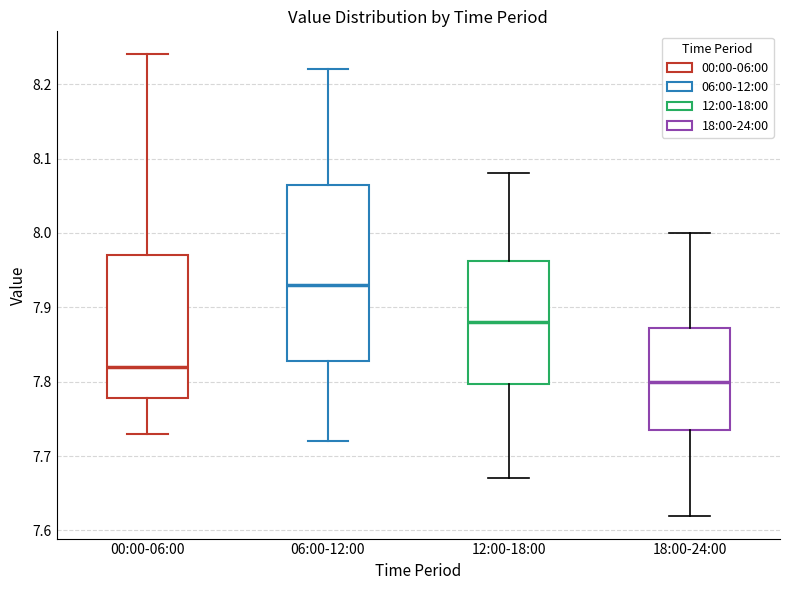

Comparing the boxes themselves (not the whiskers), which one is the tallest?

06:00-12:00